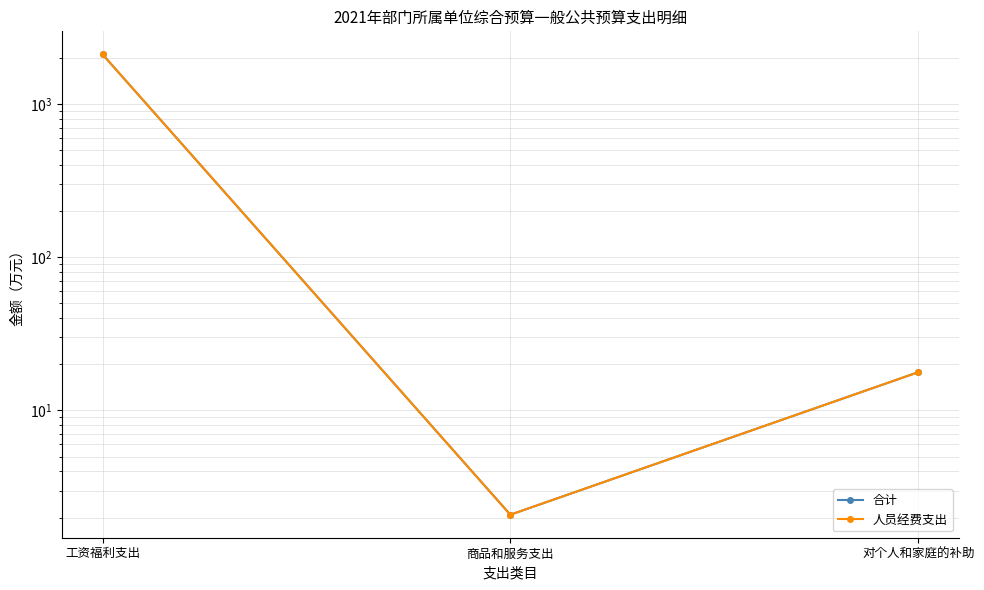

At which label does 合计 reach its minimum?

商品和服务支出